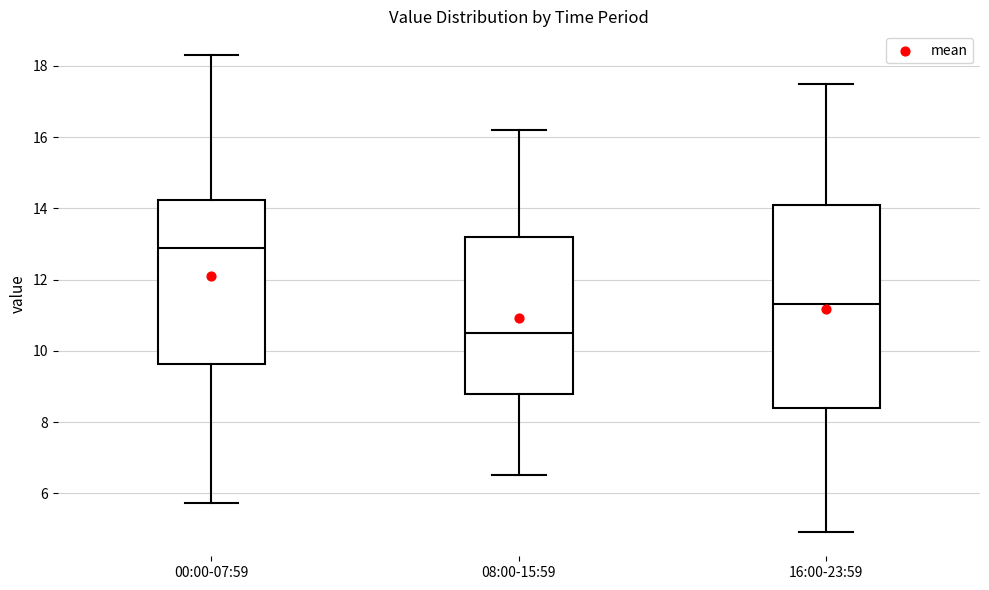

Which box has the highest median line?

00:00-07:59